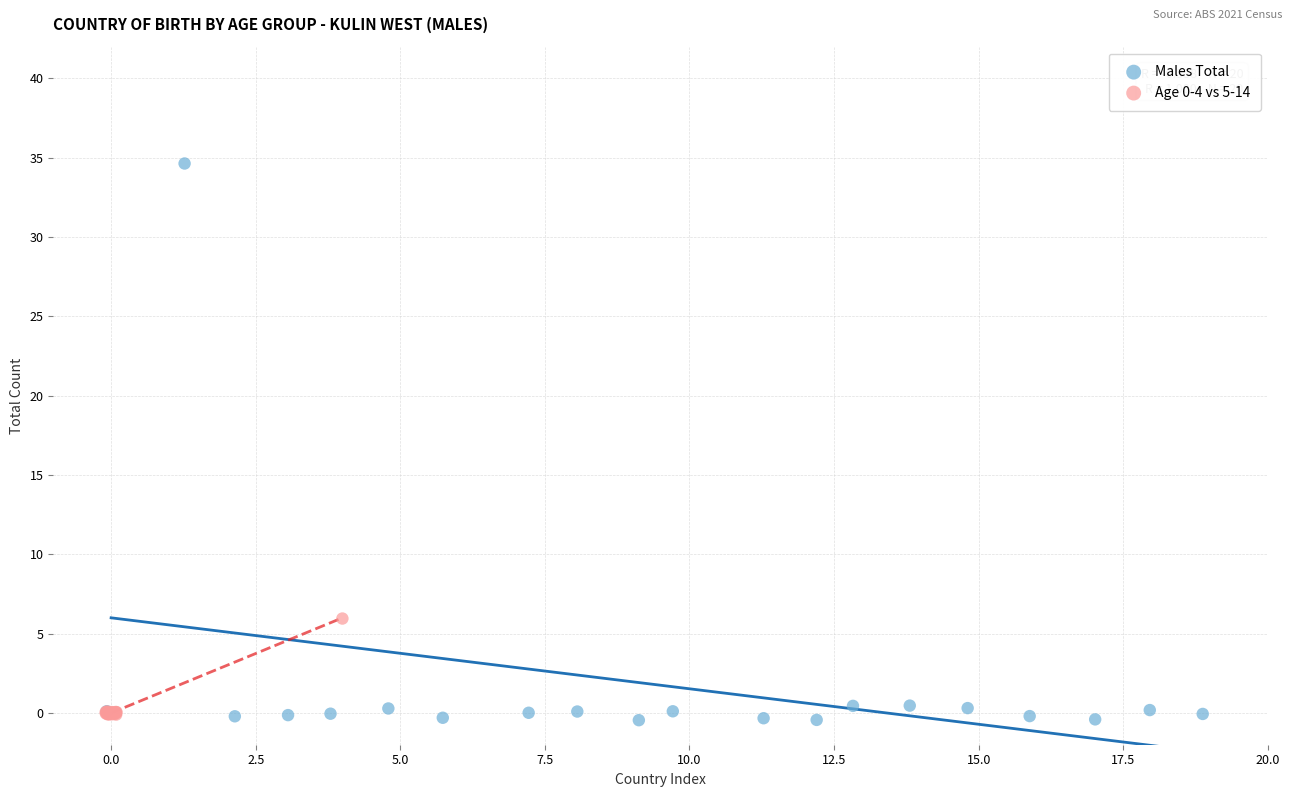

Which series has the largest Y range (max minus min)?

Males Total